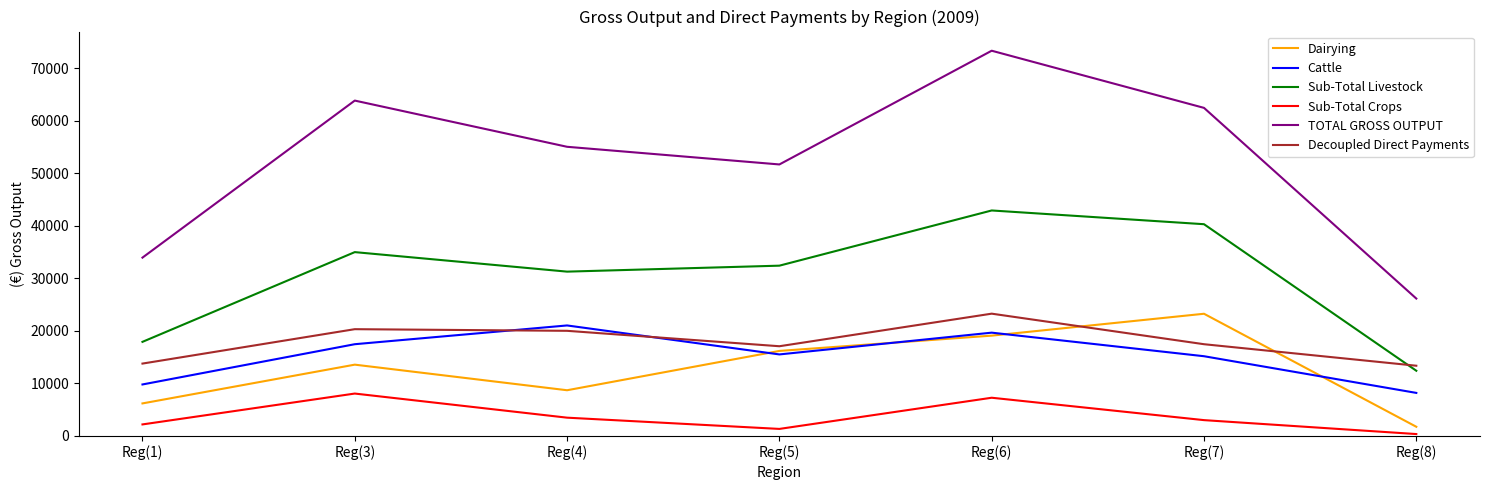

At which category is the sum across all series the highest?

Reg(6)